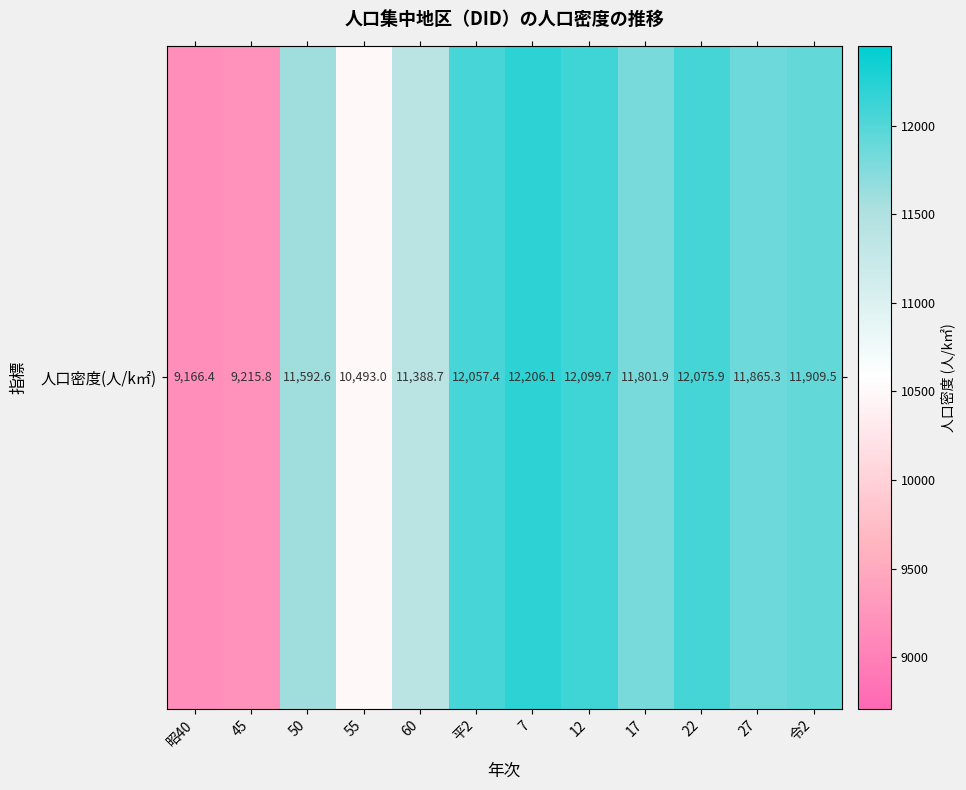

Rank the categories by value from highest to lowest.

7, 12, 22, 平2, 令2, 27, 17, 50, 60, 55, 45, 昭40